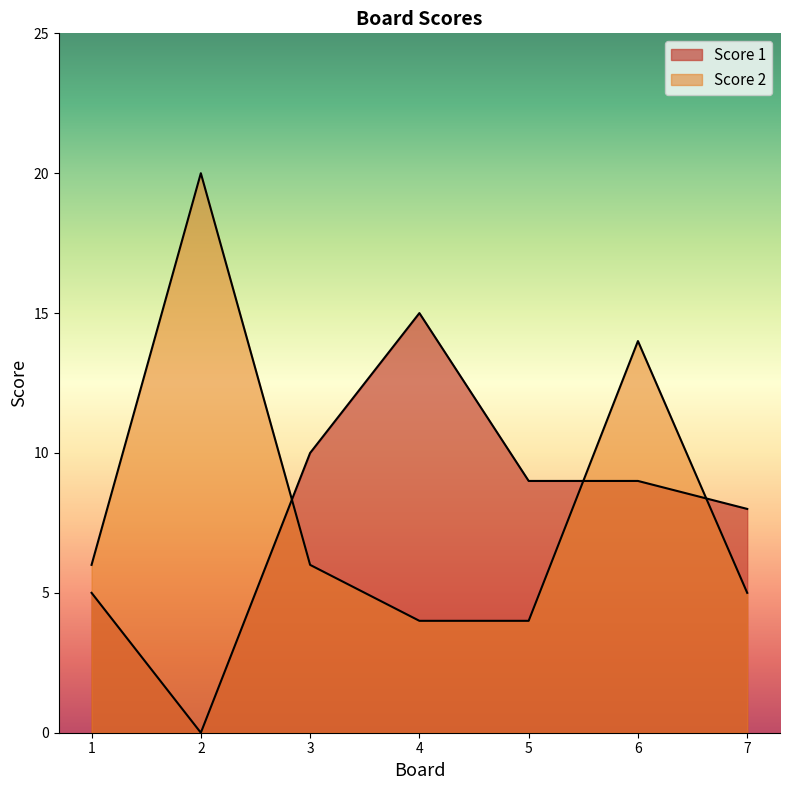

After their last crossing, which series has the higher values: Score 2 or Score 1?

Score 1